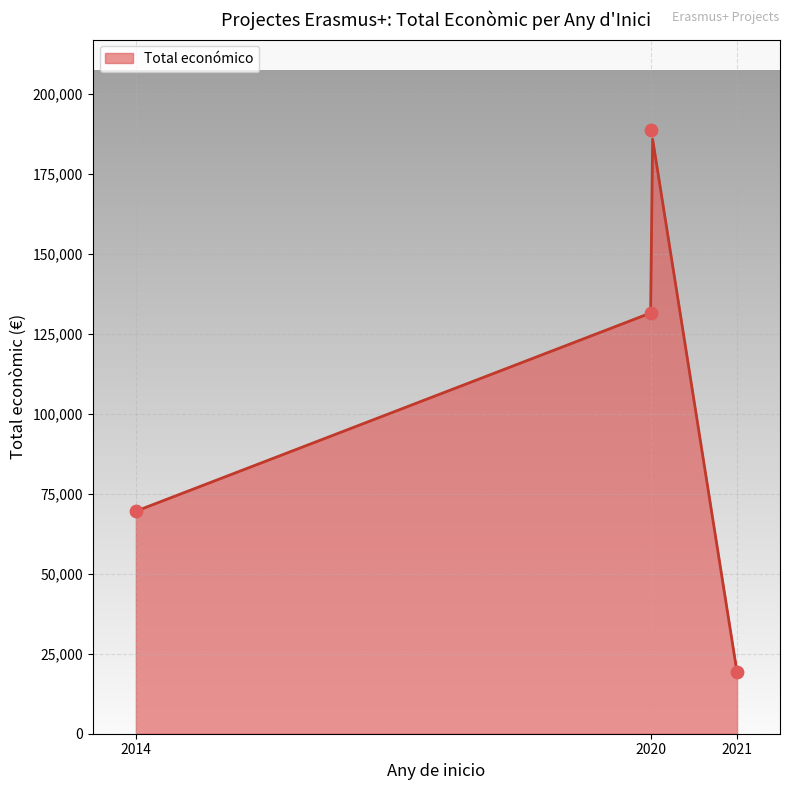

Approximately how many times larger is the value at 2020 compared to 2020?

0.7